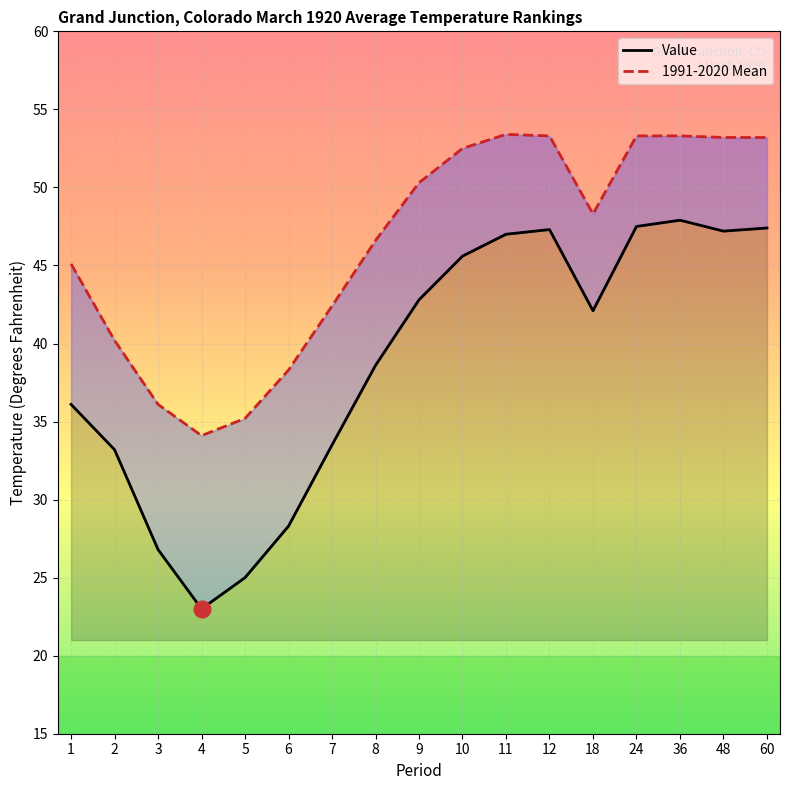

How many distinct data groups are displayed?

2